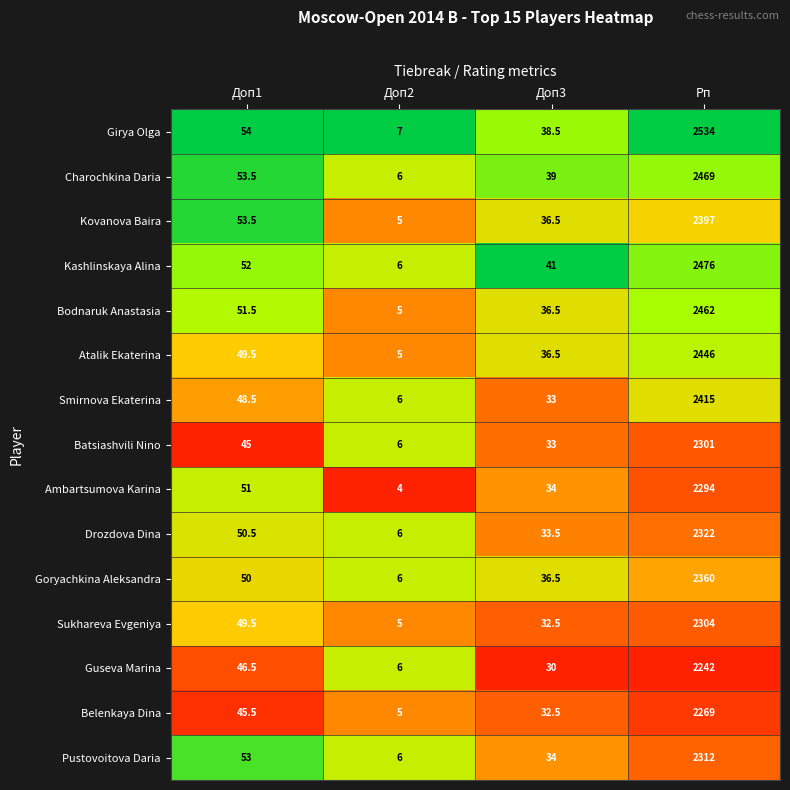

At which label is Goryachkina Aleksandra closest to 1183?

Доп1